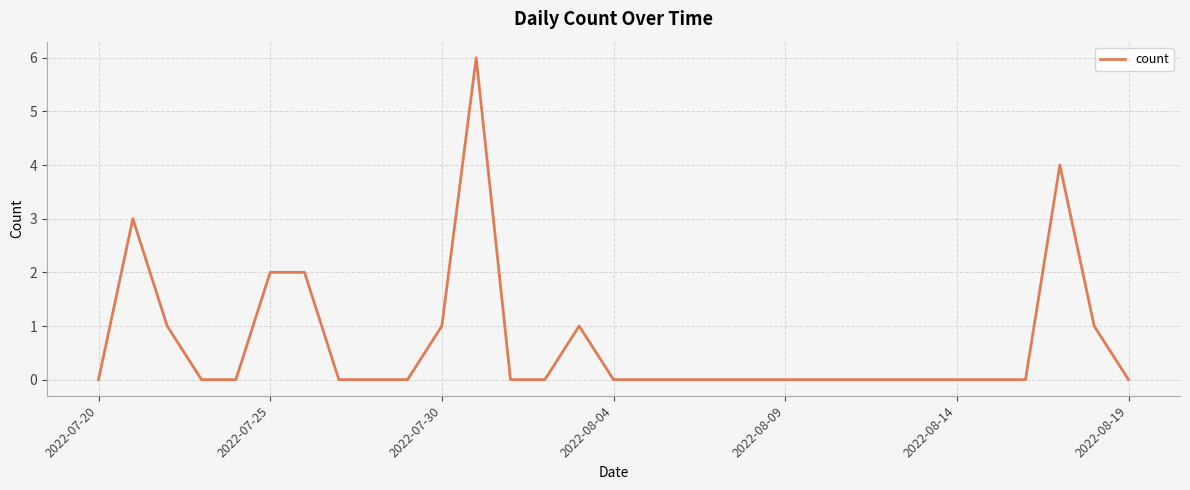

Is this an area chart (filled region under the line)?

No